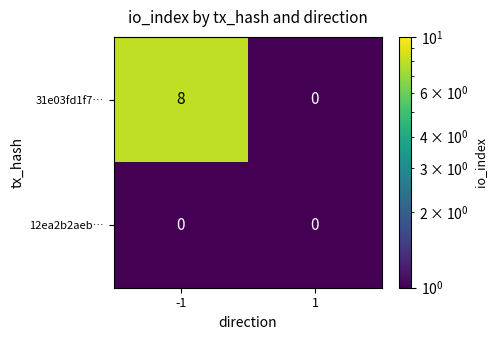

Which series has the largest range (max minus min)?

31e03fd1f7…